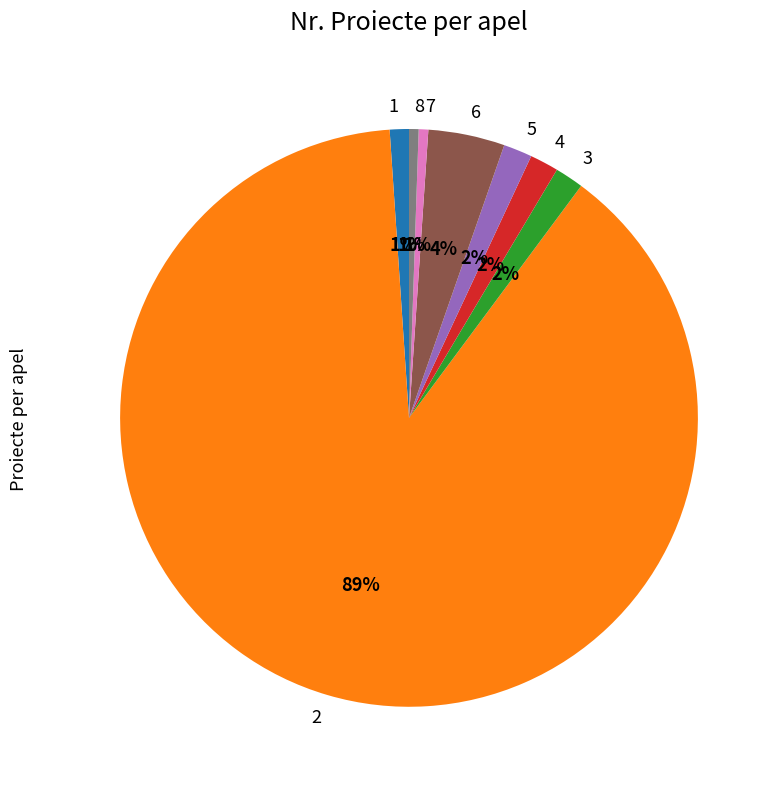

How many segments does this pie chart have?

8